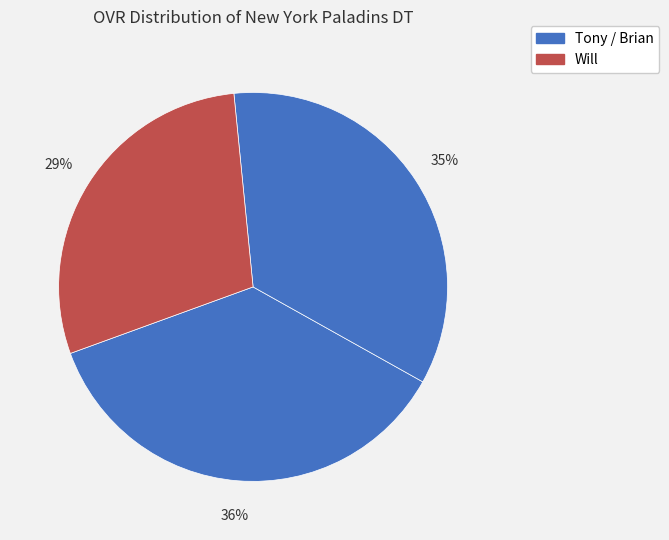

Which category has the biggest portion of the pie?

Tony